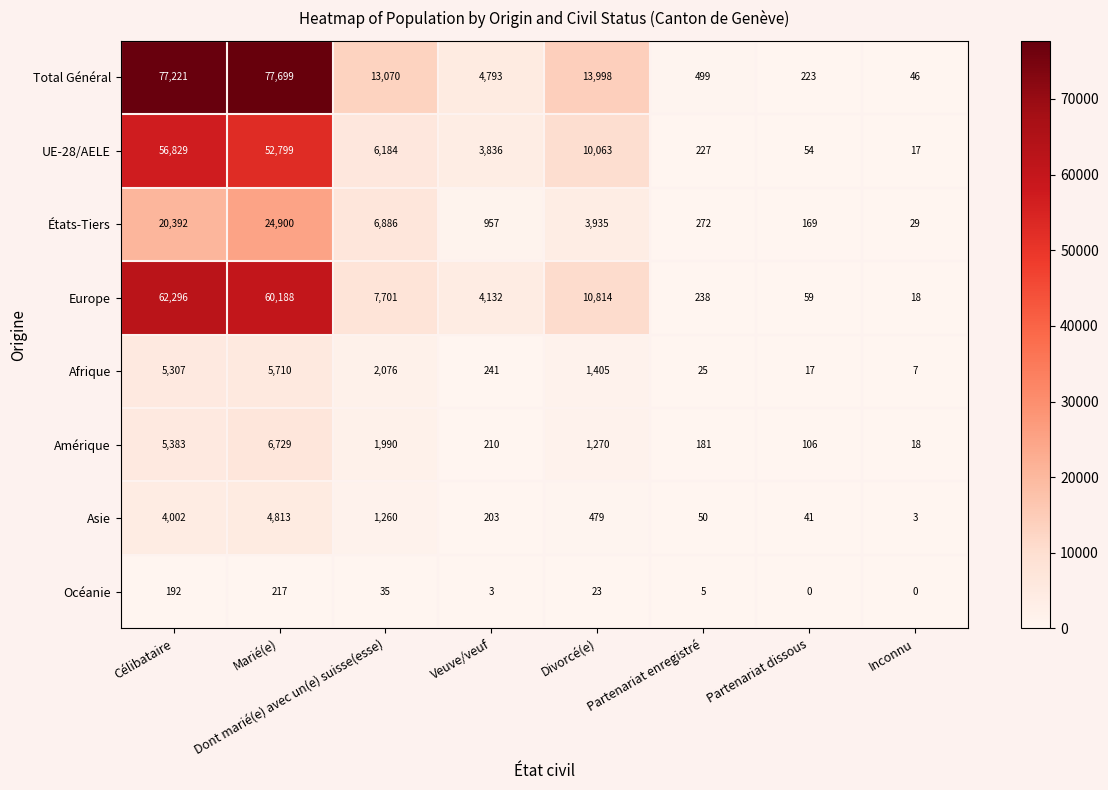

Which series has the largest range (max minus min)?

Total Général